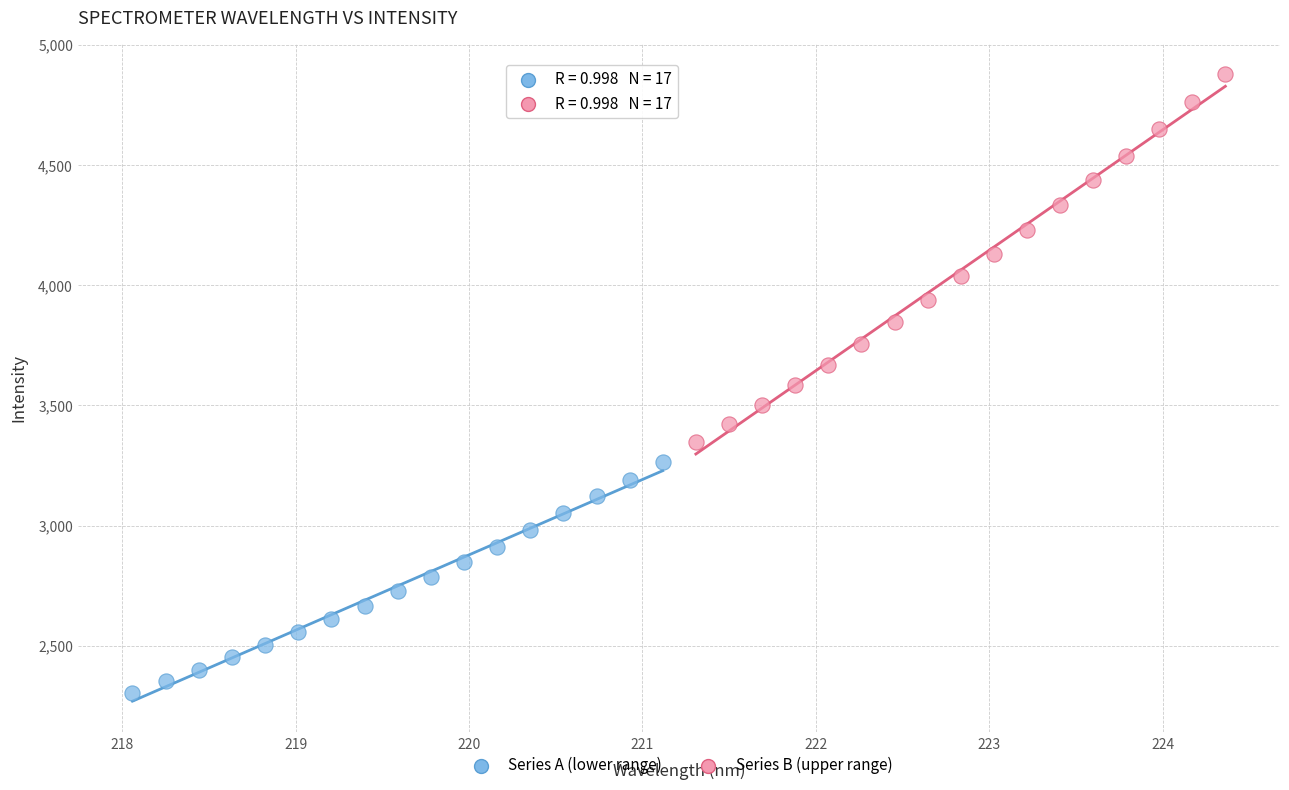

Which series reaches the maximum Y coordinate?

Series B (upper range)